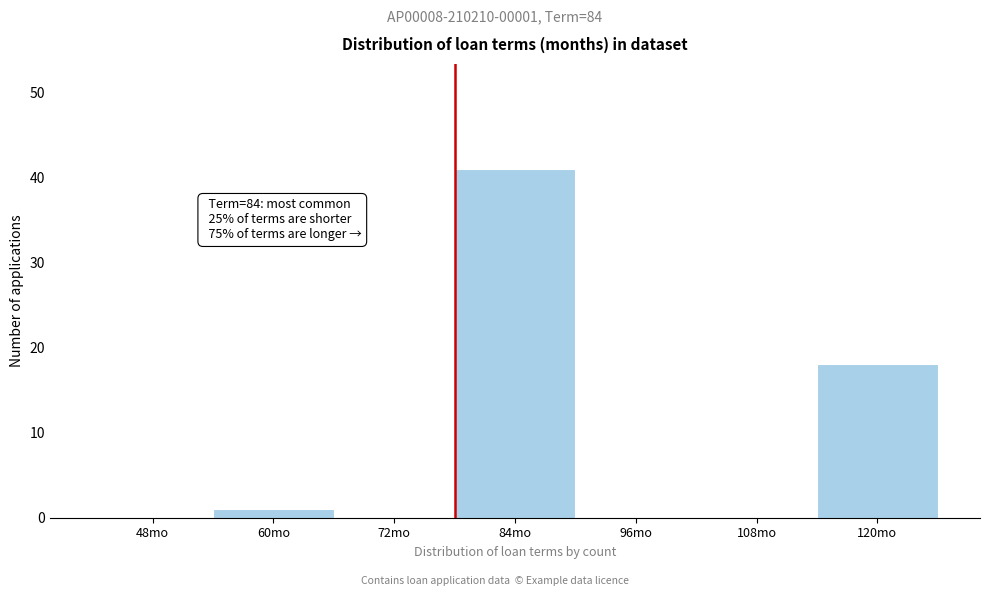

Reading left to right, extract all data points from this chart.

48mo=0	60mo=1	72mo=0	84mo=41	96mo=0	108mo=0	120mo=18